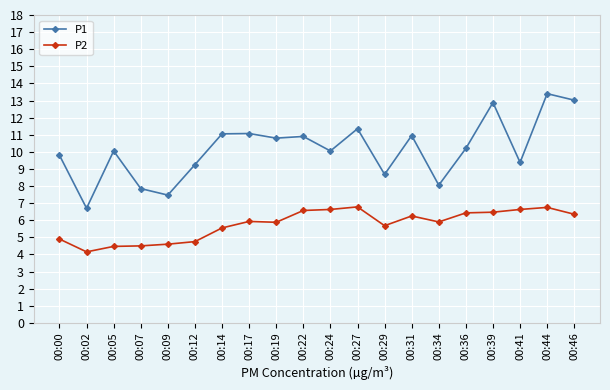

True or false: P1 and P2 intersect in this chart.

False